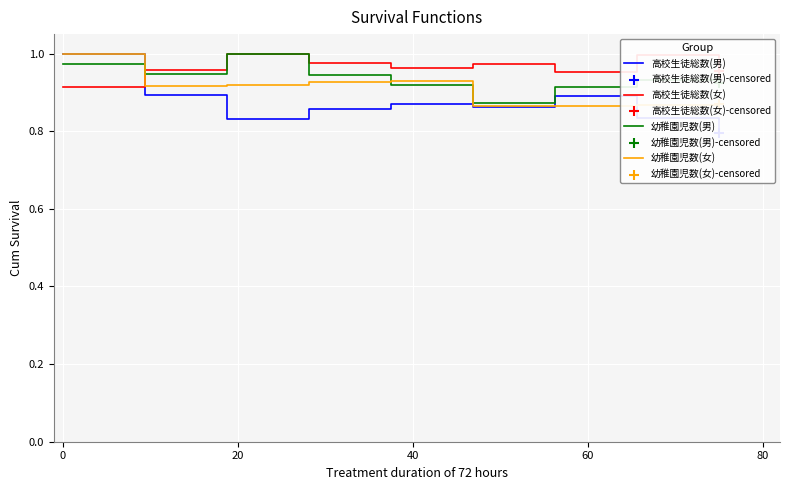

At how many categories does at least one series exceed 0?

9